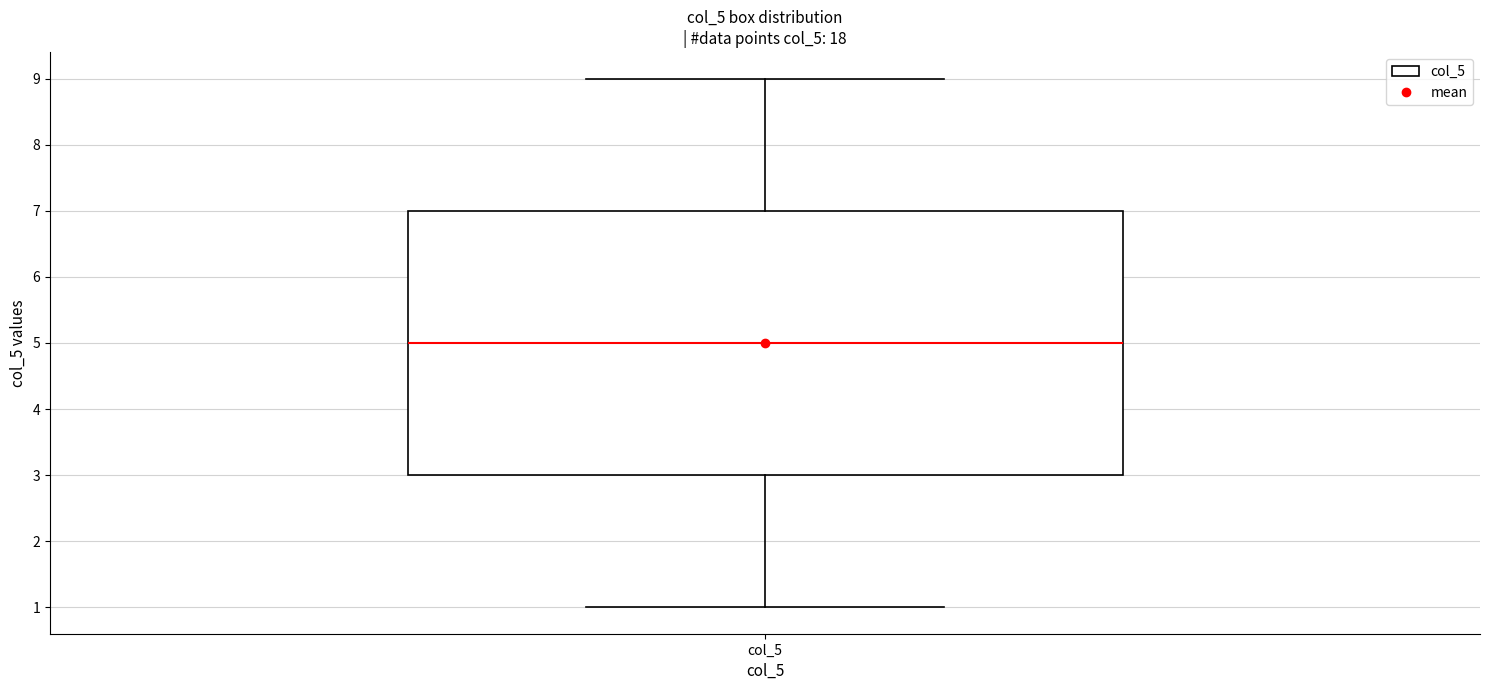

Read this box plot against the y-axis: the position of the median line, the range covered by the box, and the ends of both whiskers. The values are not printed on the chart, so give them approximately, as read against the axis.

median 5, box 3 to 7, whiskers 1 to 9